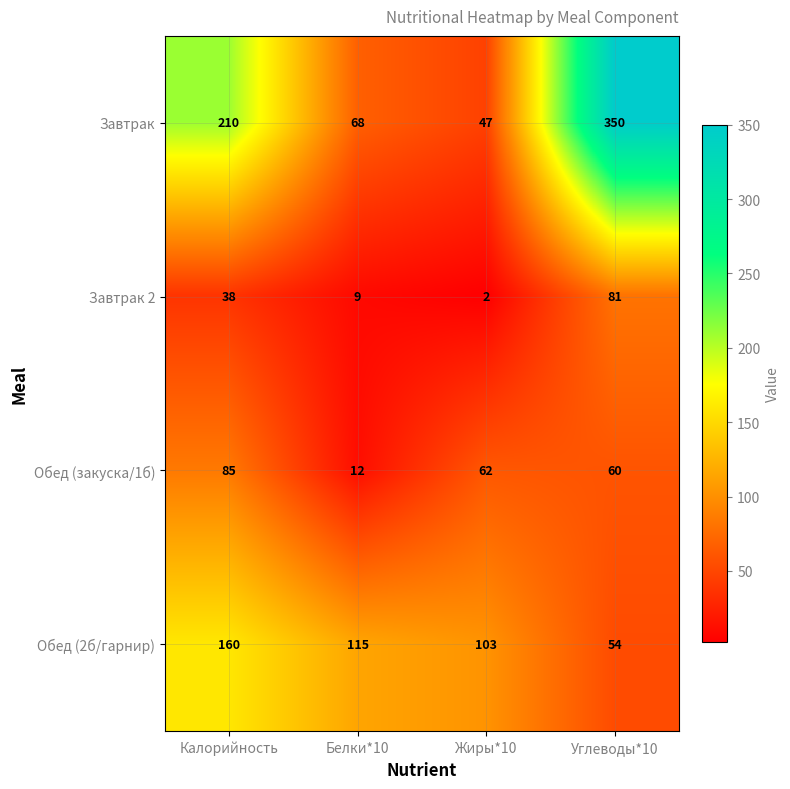

Reading left to right, transcribe all the data shown in this chart.

Завтрак: Калорийность=210	Белки*10=68	Жиры*10=47	Углеводы*10=350
Завтрак 2: Калорийность=38	Белки*10=9	Жиры*10=2	Углеводы*10=81
Обед (закуска/1б): Калорийность=85	Белки*10=12	Жиры*10=62	Углеводы*10=60
Обед (2б/гарнир): Калорийность=160	Белки*10=115	Жиры*10=103	Углеводы*10=54